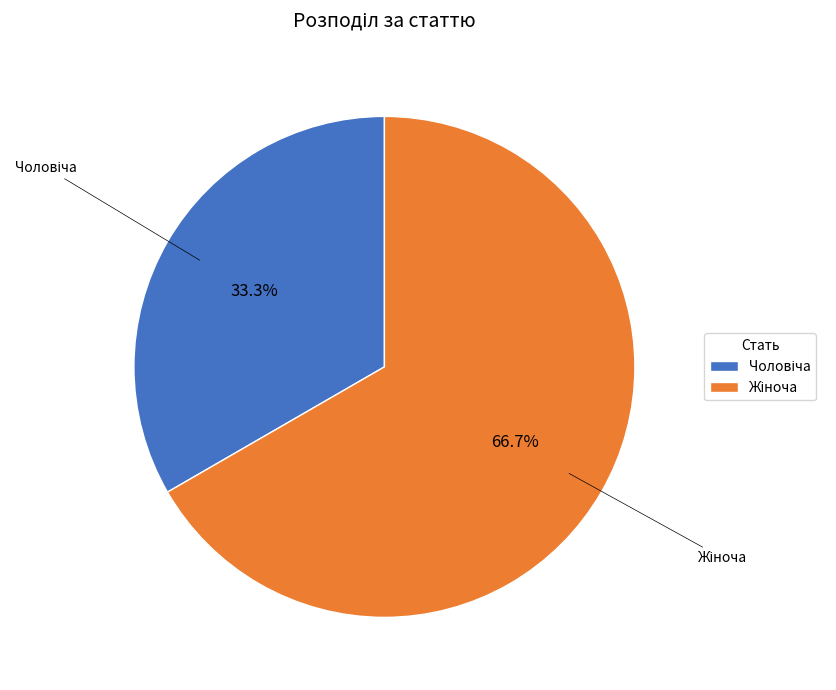

Is there a majority slice in this chart?

Yes